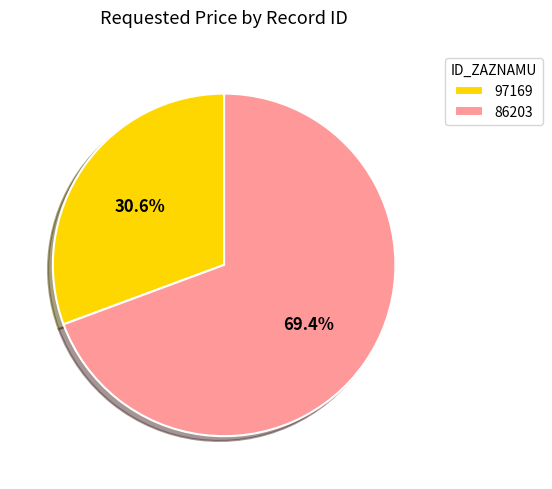

Does 97169 represent more than half of the total?

No